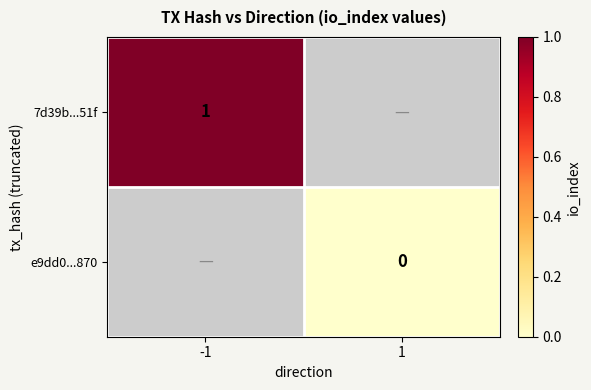

The 7d39b...51f series shows 0.4 at -1. True or false?

False